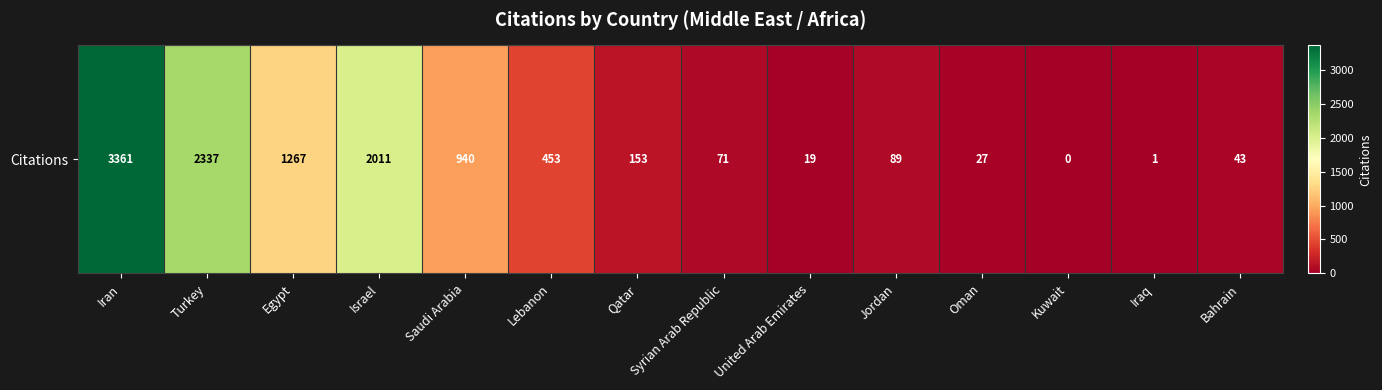

What is the average value?

769